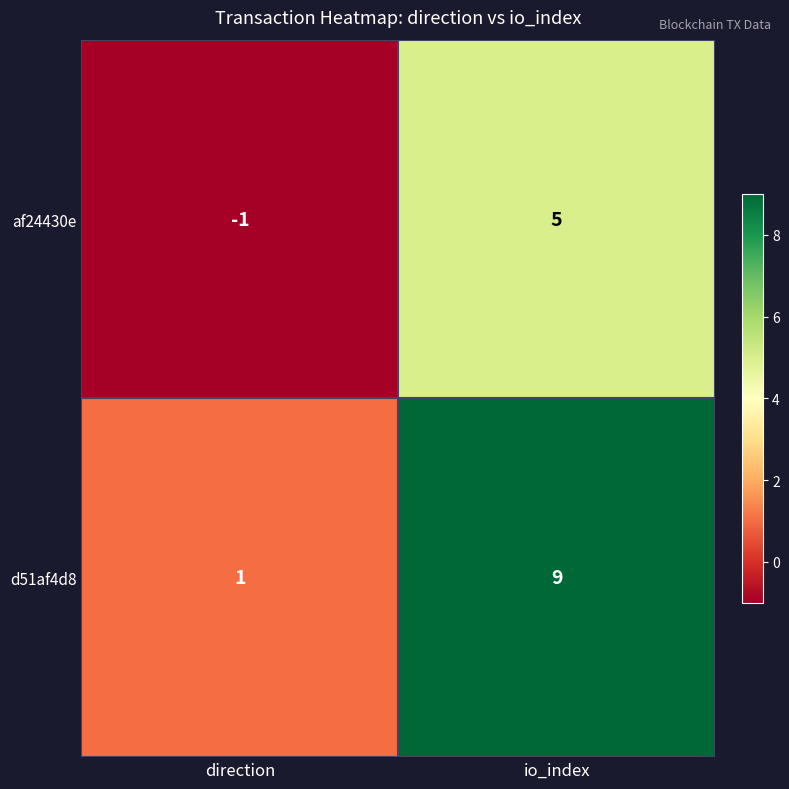

Is it true that d51af4d8 equals 9 at io_index?

True